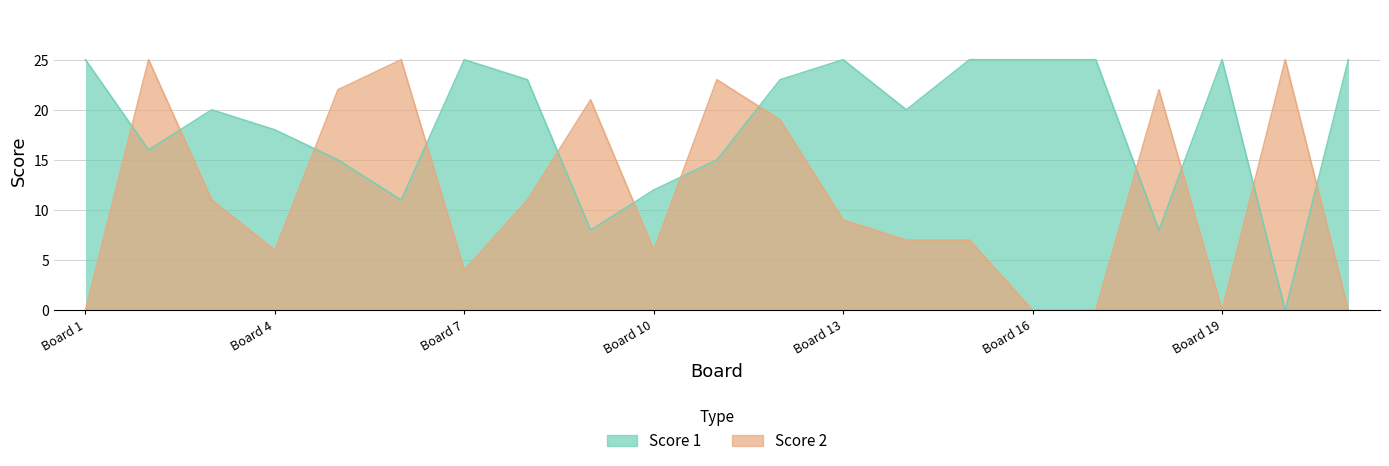

List the series in order of their overall mean, highest first.

Score 1, Score 2